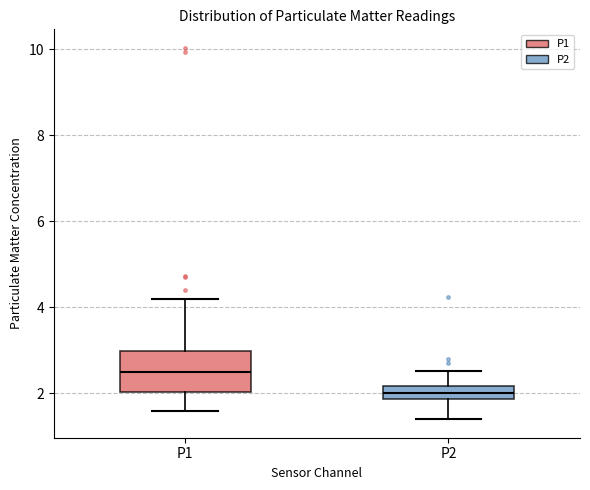

Comparing the boxes themselves (not the whiskers), which one is the tallest?

P1